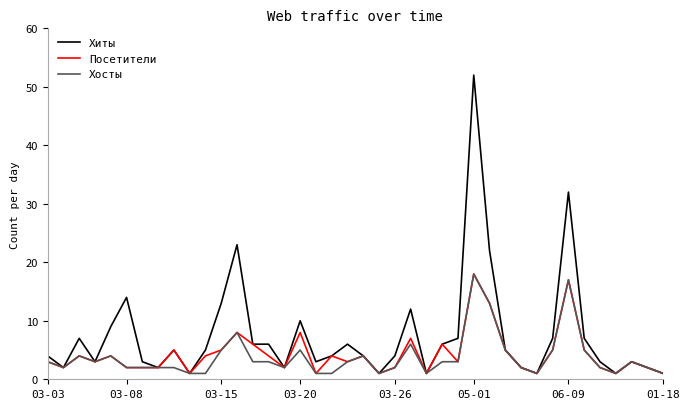

What is the maximum value shown in the chart?

52